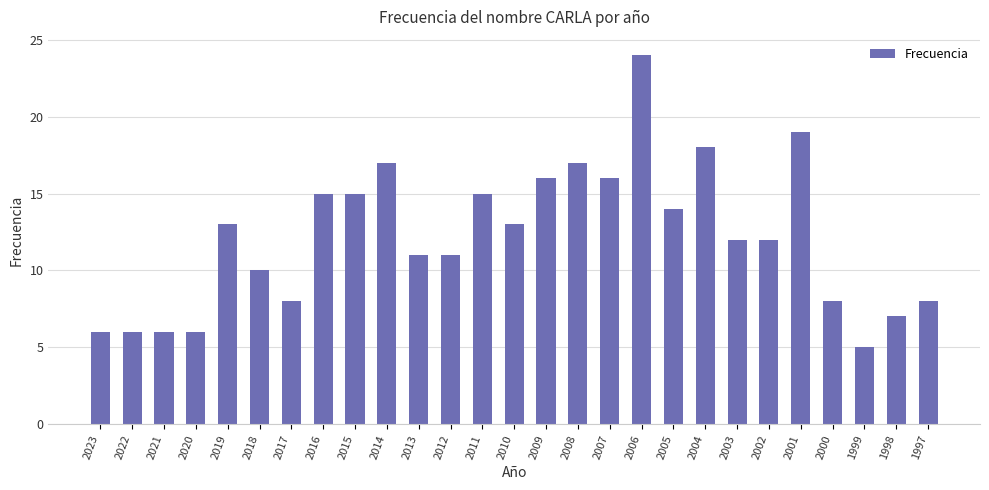

What is the change in value from 2001 to 2000?

-11